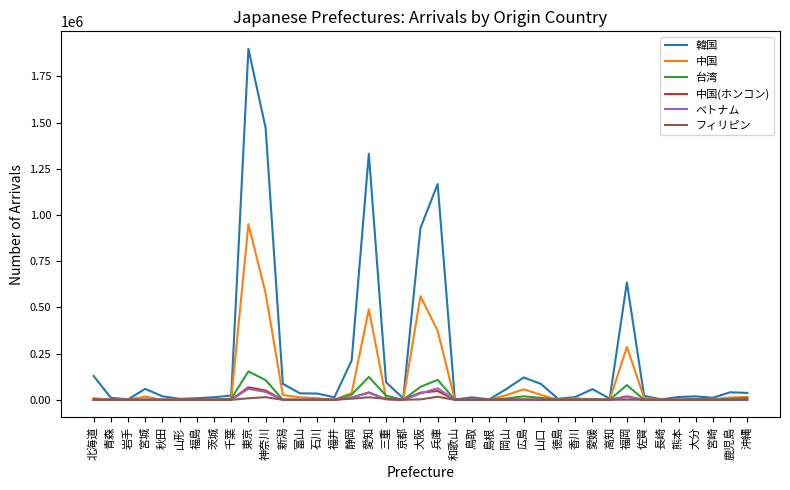

What is the maximum value for 台湾?

153638